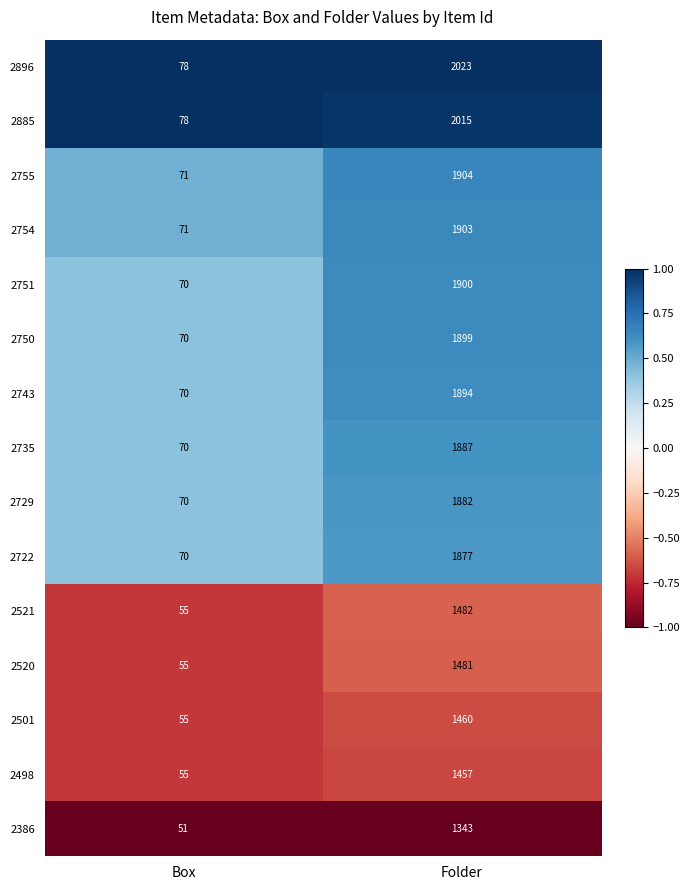

At which label does 2722 reach its minimum?

Box